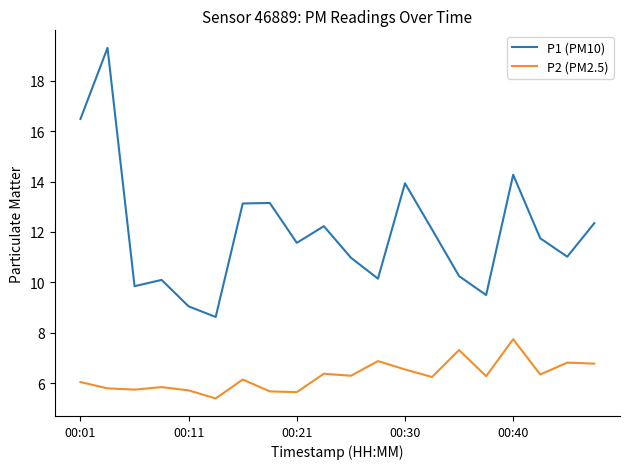

Rank the series by their average value, from lowest to highest.

P2 (PM2.5), P1 (PM10)